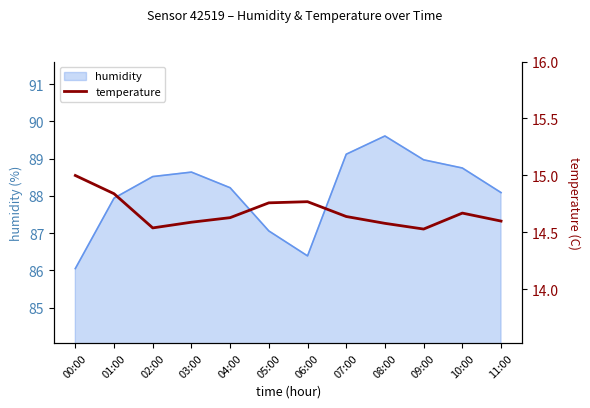

What is the label of the 10th point from the left?

09:00